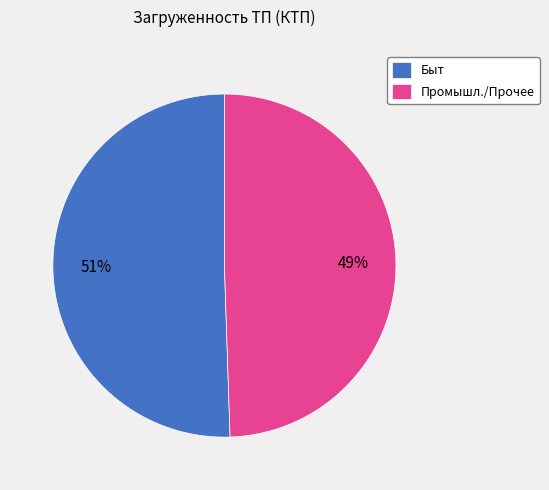

Which category has the smallest portion of the pie?

Промышл./Прочее